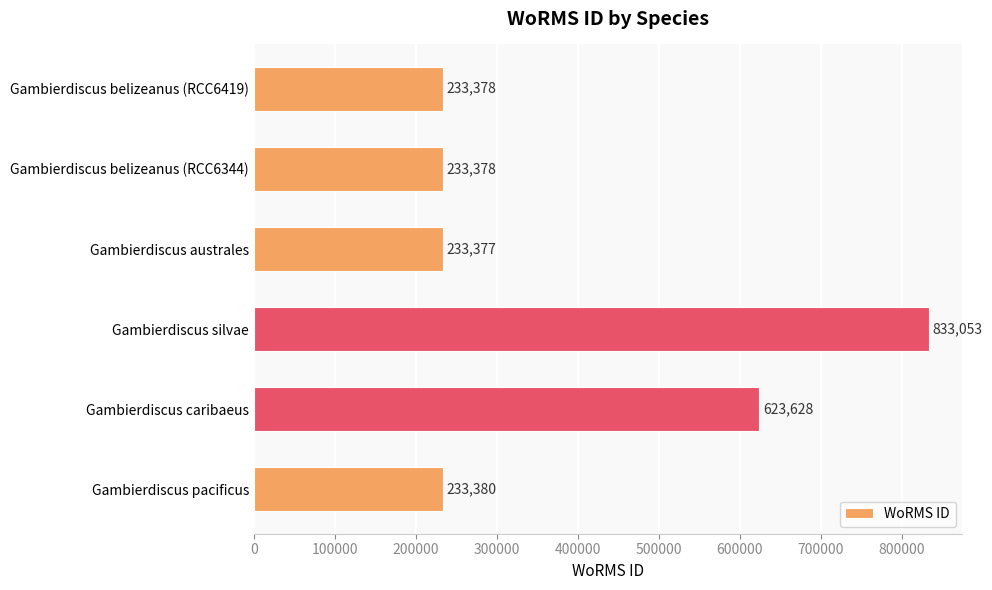

Is it true that the value at Gambierdiscus belizeanus (RCC6419) is 233378?

True